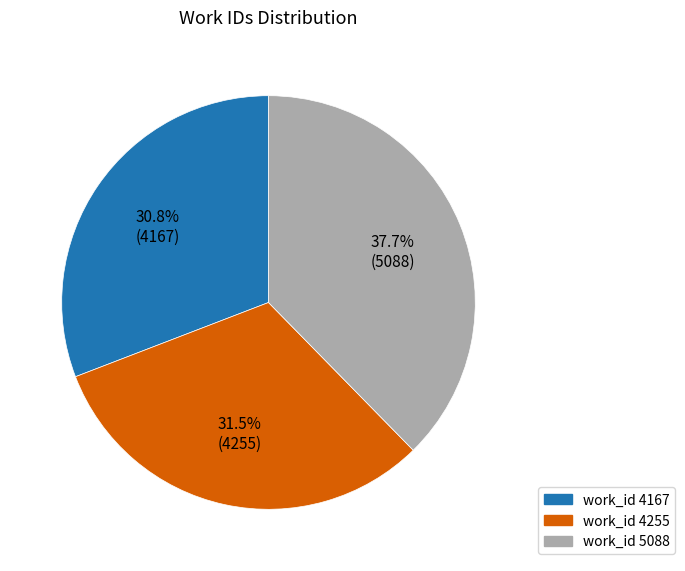

Between work_id 4255 and work_id 4167, which is larger?

work_id 4255